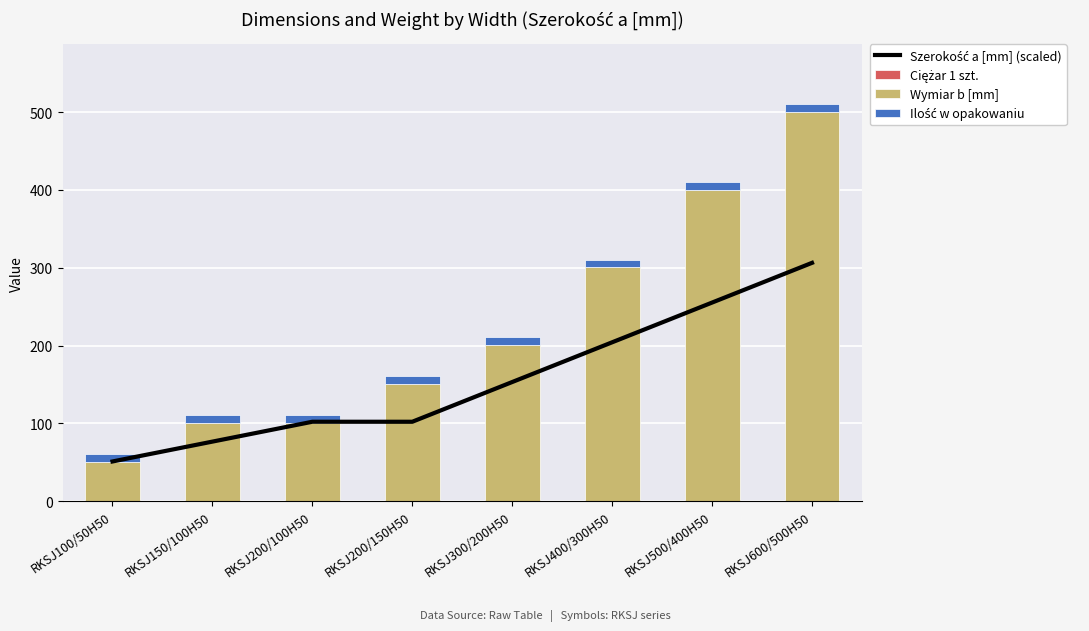

What is the smallest value displayed?

0.2